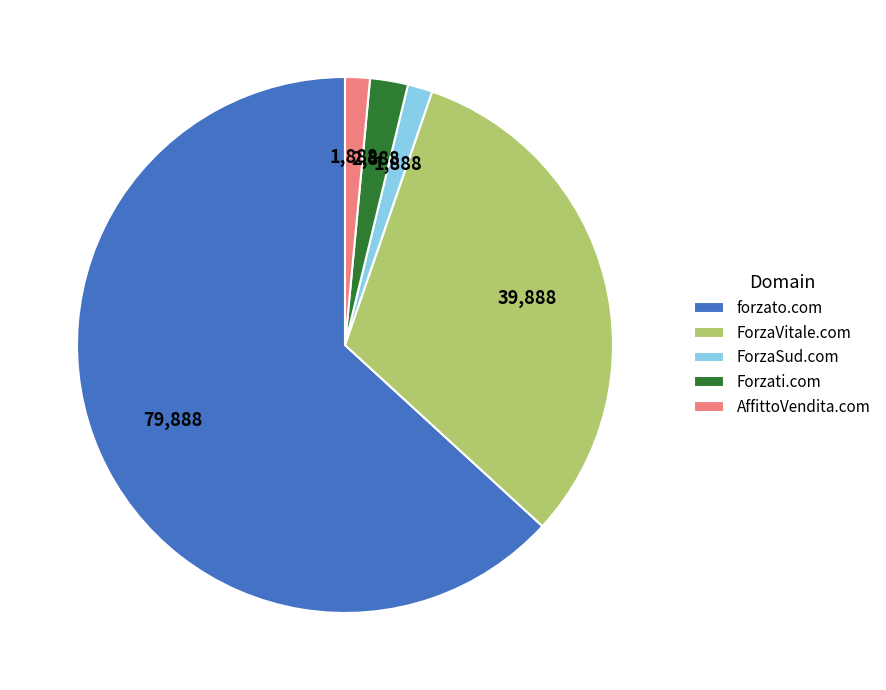

Count the number of slices in the pie.

5